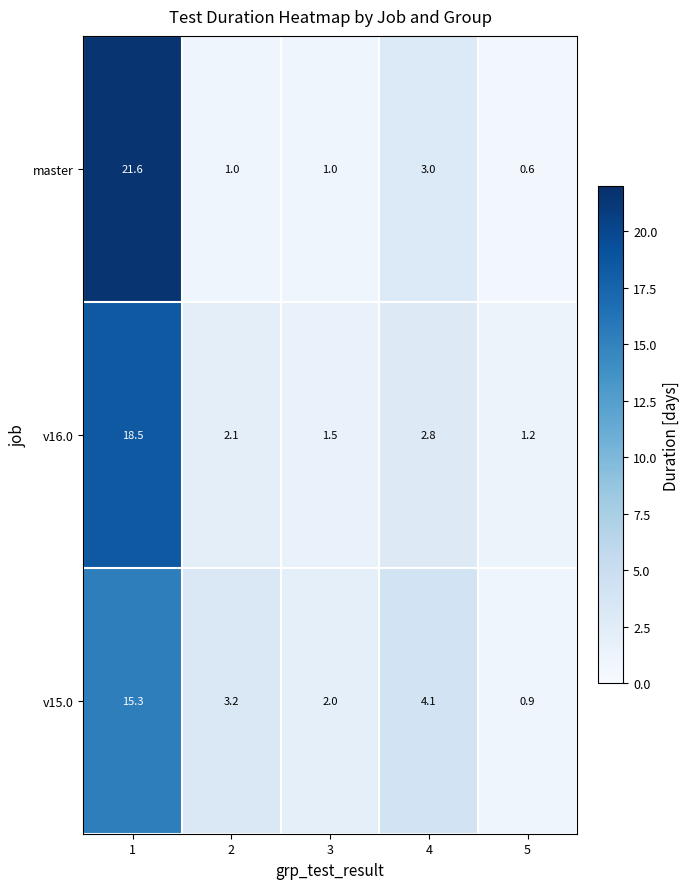

Rank the series by their maximum value, from highest to lowest.

master, v16.0, v15.0